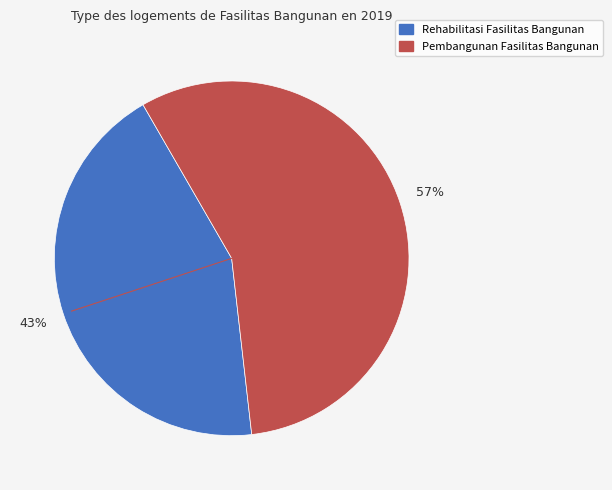

What is the ratio of the value at Rehabilitasi Fasilitas Bangunan to the value at Pembangunan Fasilitas Bangunan?

0.8